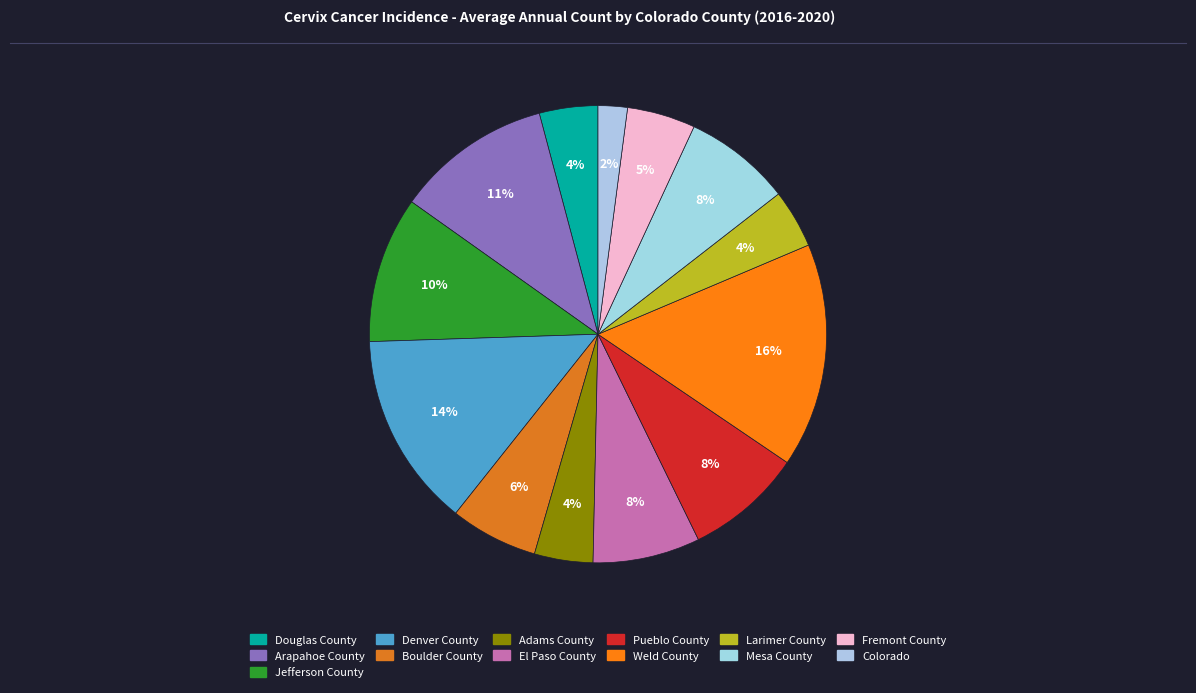

What percentage is the Denver County slice, to the nearest percent?

14%